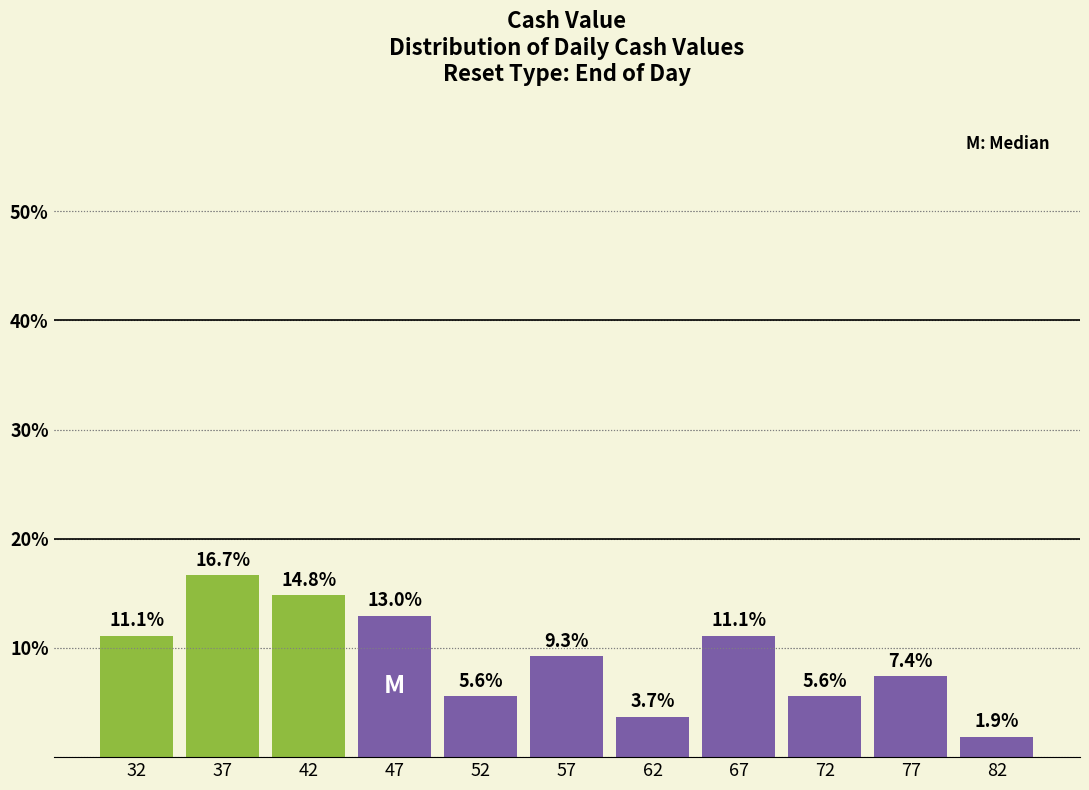

Reading left to right, list every bar in this chart as the range it spans on the x-axis followed by its height.

30 to 35: 11.1
35 to 40: 16.7
40 to 45: 14.8
45 to 50: 13.0
50 to 55: 5.6
55 to 60: 9.3
60 to 65: 3.7
65 to 70: 11.1
70 to 75: 5.6
75 to 80: 7.4
80 to 85: 1.9